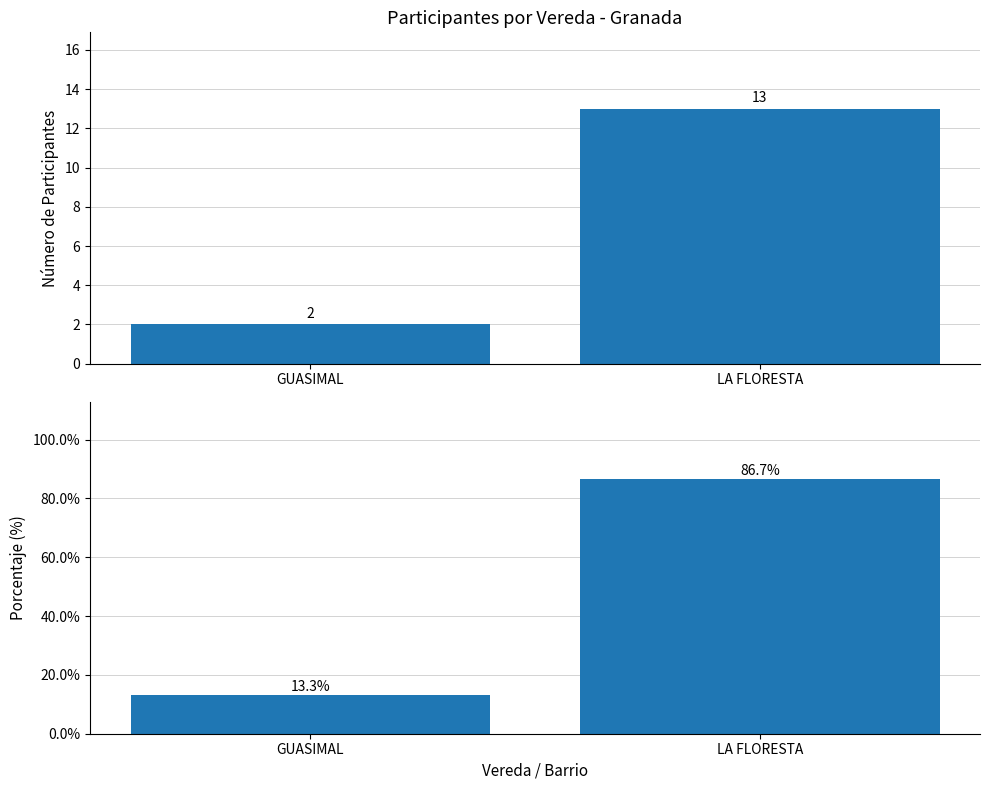

Between GUASIMAL and LA FLORESTA, which series saw the biggest shift?

Porcentaje